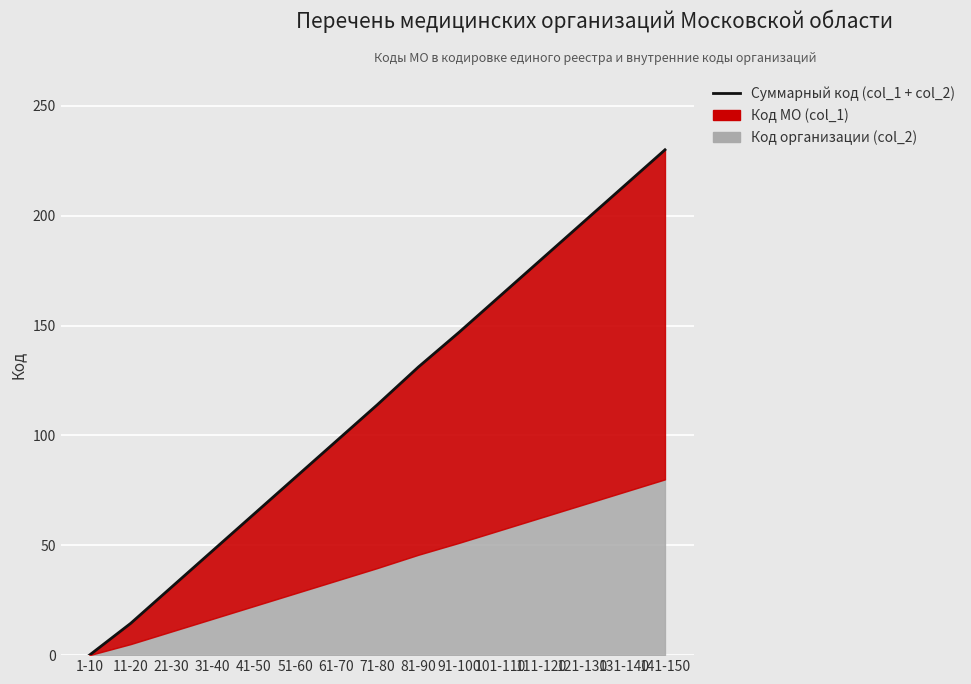

What is the maximum value shown in the chart?

230.0